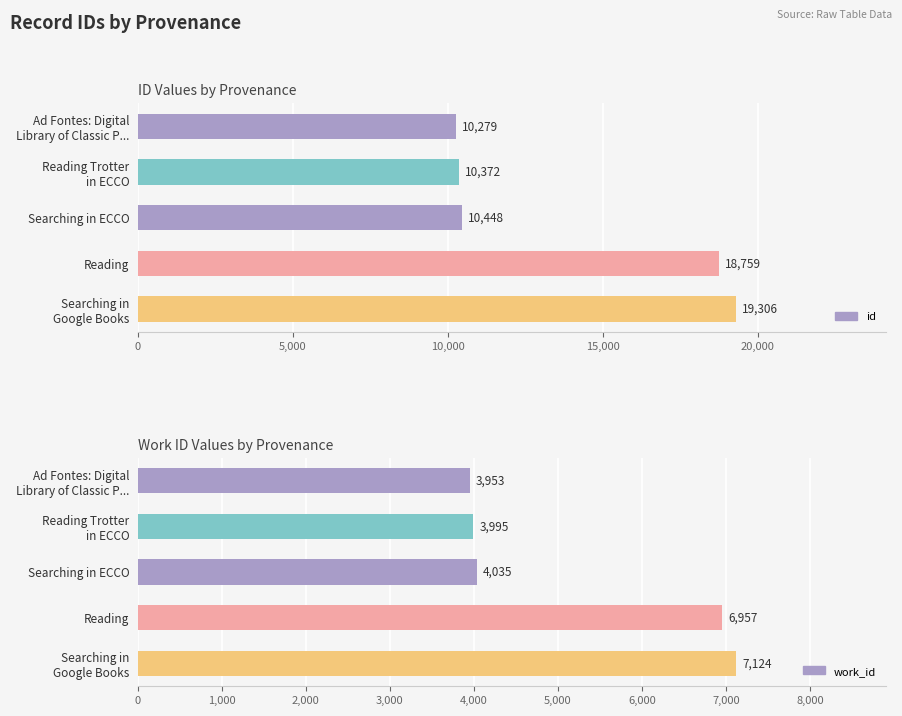

How many bars are there in total?

10